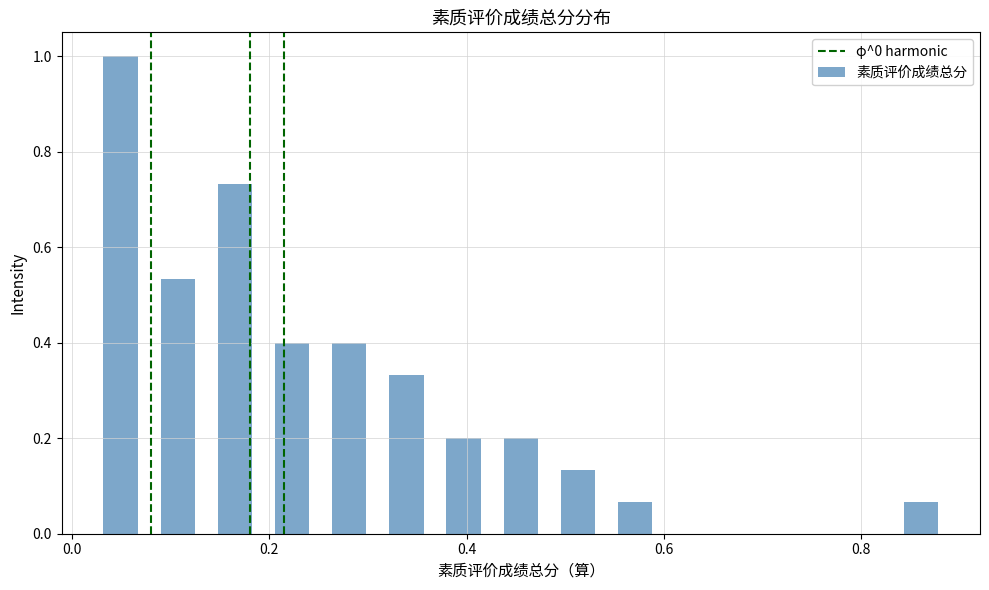

Around what value on the x-axis is the tallest bar? Give the approximate position of its centre, as read against the axis.

0.04